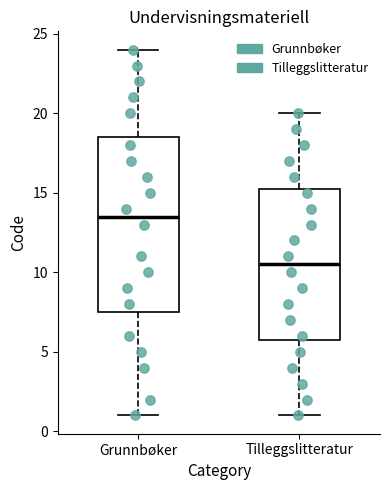

Reading left to right, read every box against the y-axis: the position of its median line, the range the box covers, and the ends of its whiskers. The values are not printed on the chart, so give them approximately, as read against the axis.

Grunnbøker: median 13.5, box 7.5 to 18.5, whiskers 1.0 to 24.0
Tilleggslitteratur: median 10.5, box 6.0 to 15.5, whiskers 1.0 to 20.0